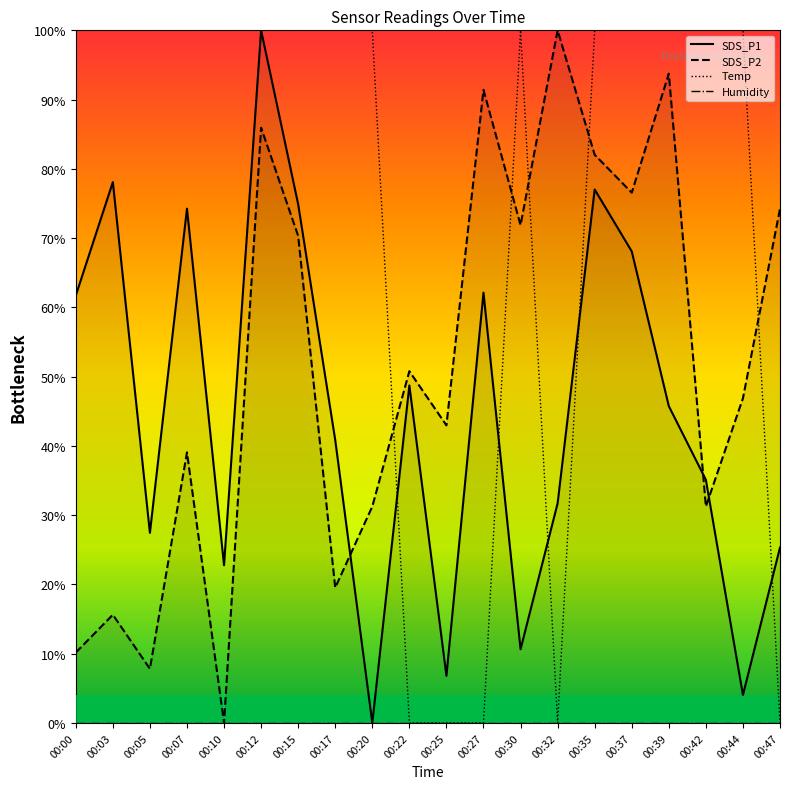

Which series has the largest total across all categories?

Temp